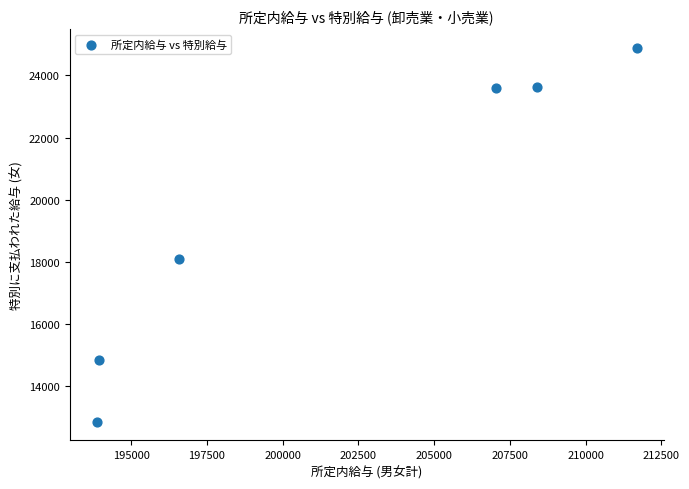

What Y value in the scatter plot is closest to 18875?

18103